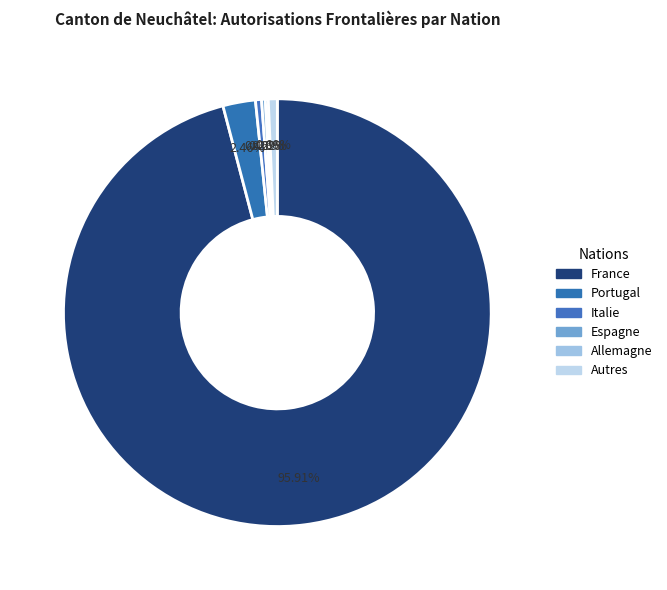

Does any single category account for the majority?

Yes